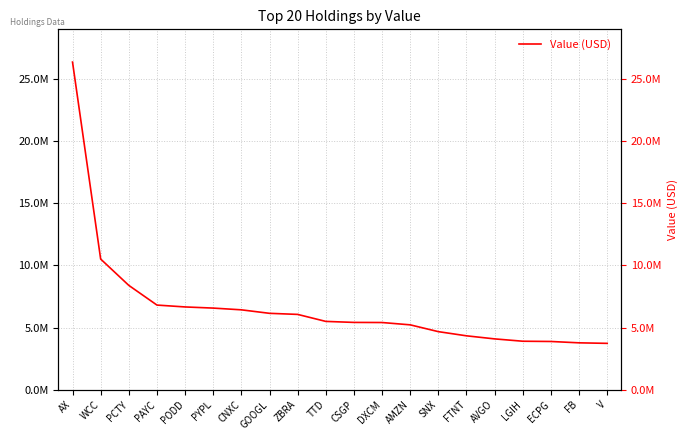

List the labels in order of value, smallest first.

V, FB, ECPG, LGIH, AVGO, FTNT, SNX, AMZN, DXCM, CSGP, TTD, ZBRA, GOOGL, CNXC, PYPL, PODD, PAYC, PCTY, WCC, AX